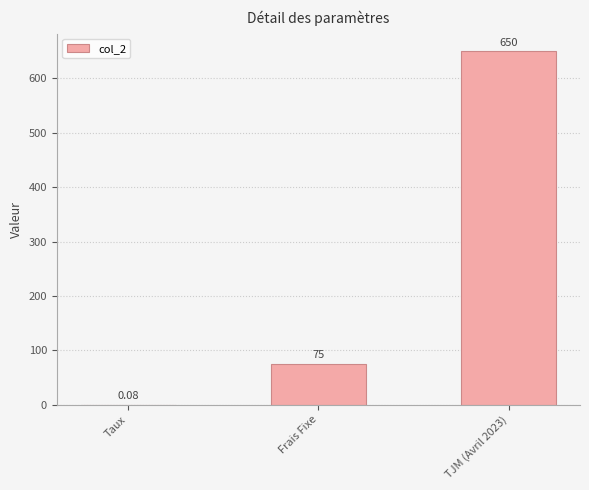

Which has a higher value, Taux or TJM (Avril 2023)?

TJM (Avril 2023)